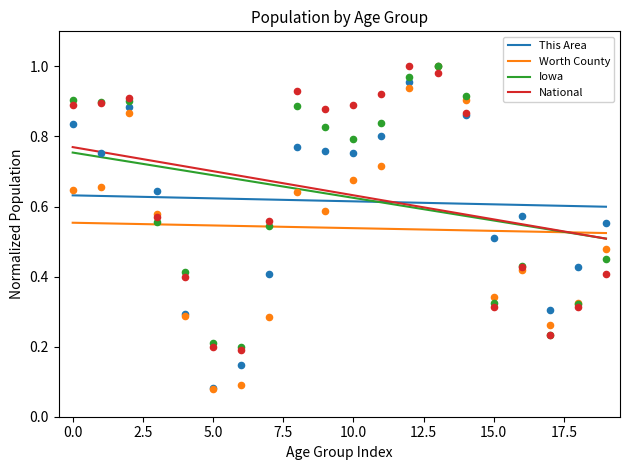

At how many categories does at least one series exceed 0?

20